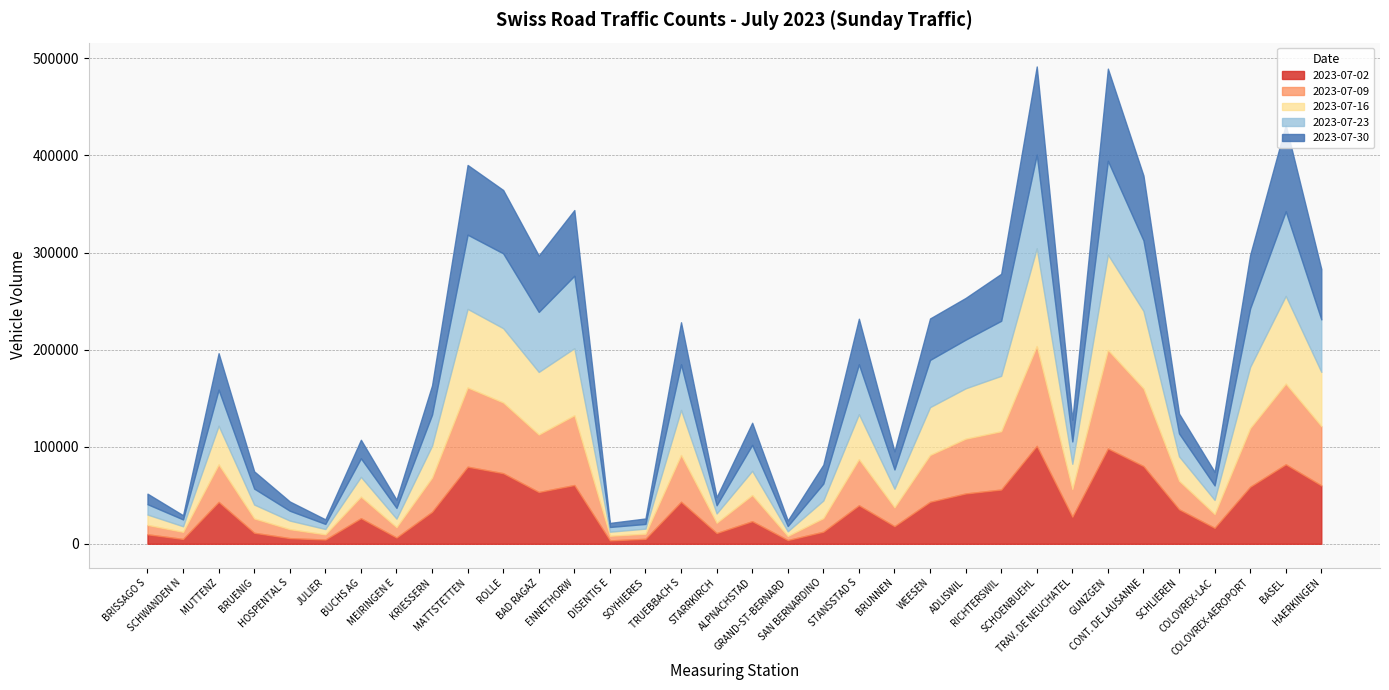

True or false: 2023-07-09 has a value of 83034 at BASEL.

True